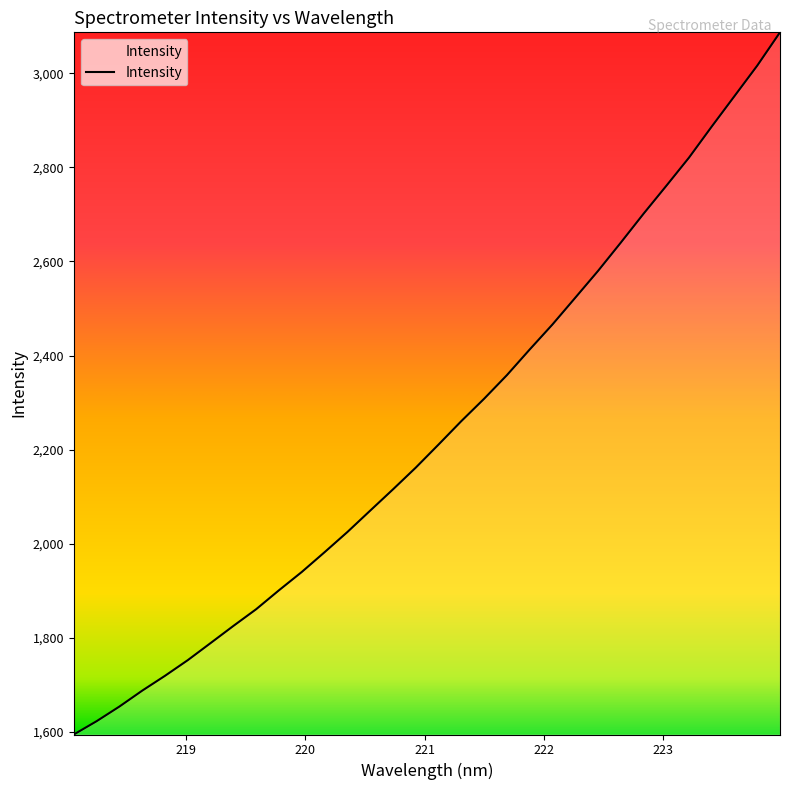

What is the greatest value displayed?

3086.9